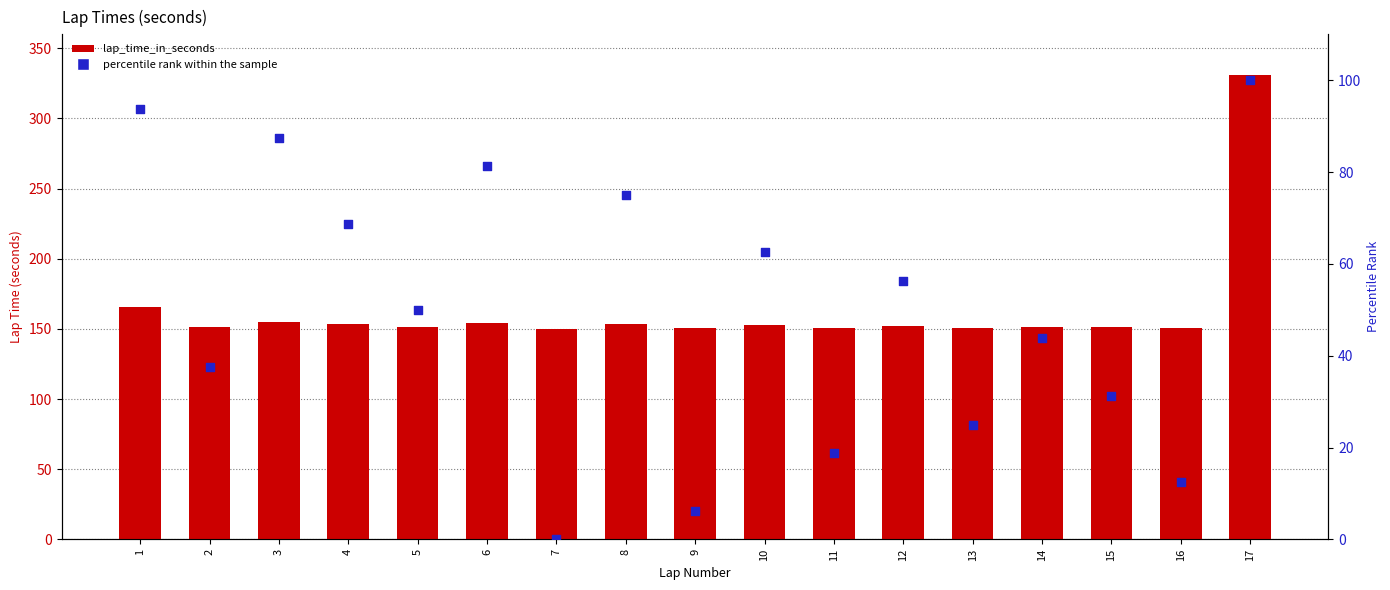

Which series contains the lowest Y value?

percentile rank within the sample